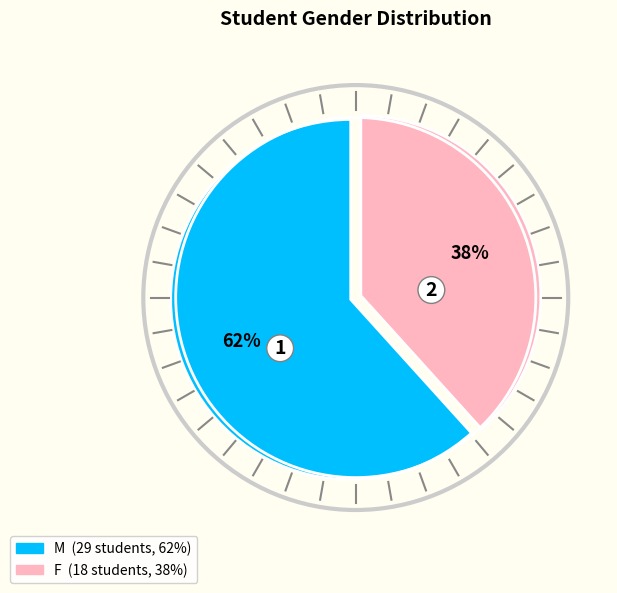

To the nearest percent, what is the average slice percentage?

50%